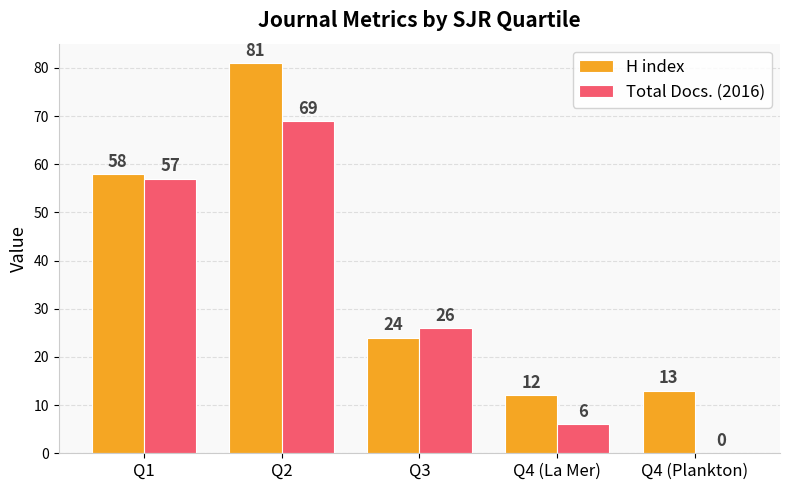

Which series has the largest total across all categories?

H index